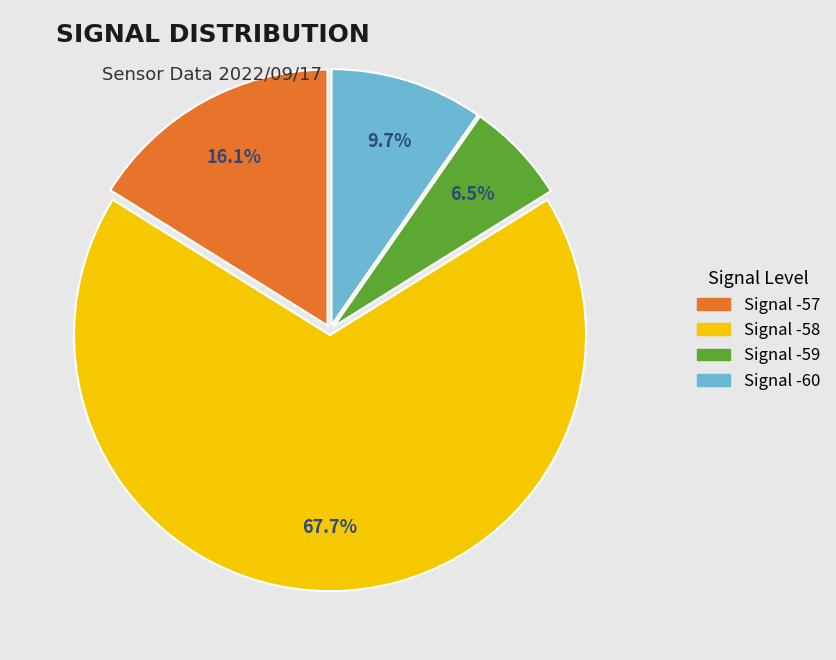

Does any single category account for the majority?

Yes